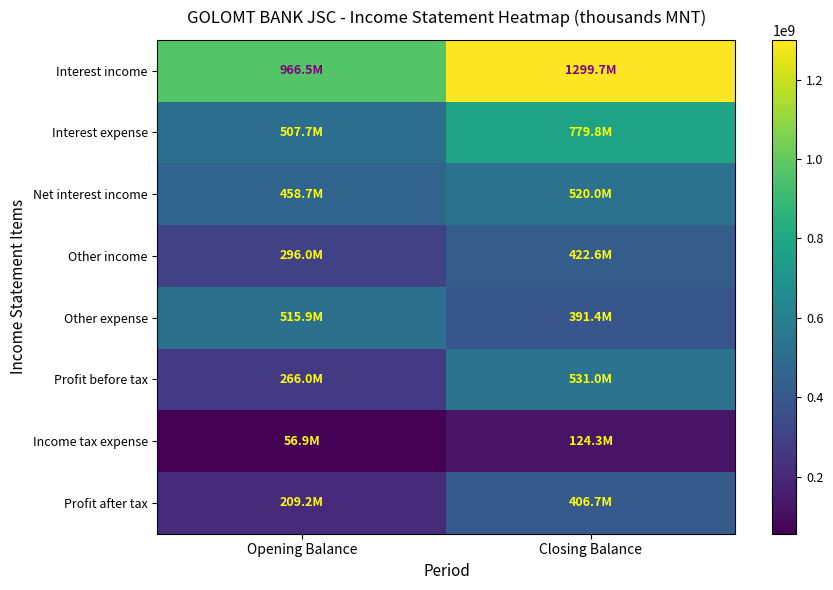

Reading right to left, extract all data points from this chart.

Interest income: Closing Balance=1299724538.6	Opening Balance=966457398.5
Interest expense: Closing Balance=779763631.0	Opening Balance=507708579.6
Net interest income: Closing Balance=519960907.6	Opening Balance=458748818.9
Other income: Closing Balance=422573501.9	Opening Balance=296005008.3
Other expense: Closing Balance=391418598.0	Opening Balance=515888252.7
Profit before tax: Closing Balance=530979939.1	Opening Balance=266035095.5
Income tax expense: Closing Balance=124268155.6	Opening Balance=56864050.6
Profit after tax: Closing Balance=406711783.5	Opening Balance=209171045.0